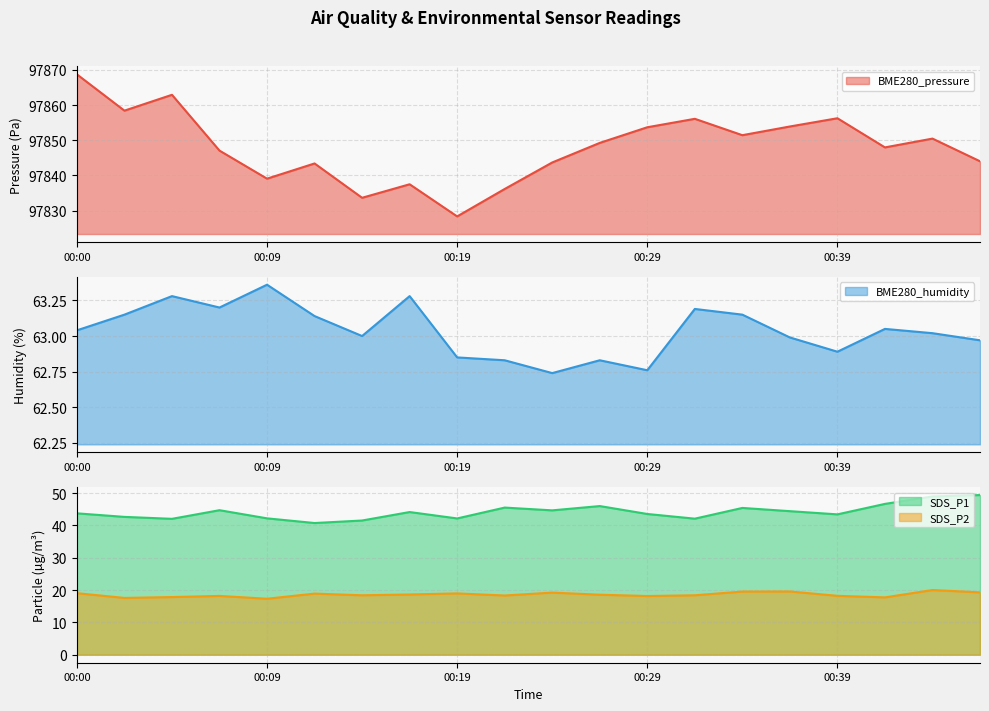

How many lines are shown in the chart?

4